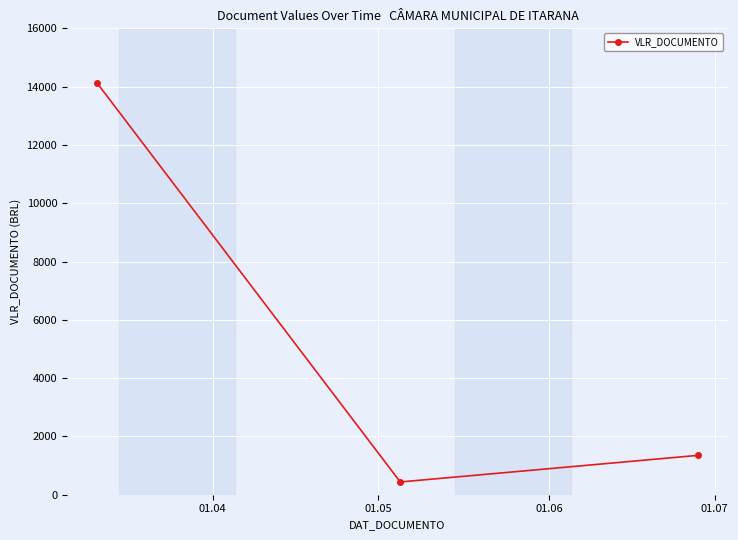

What is the value of the 3rd point from the left?

1350.0